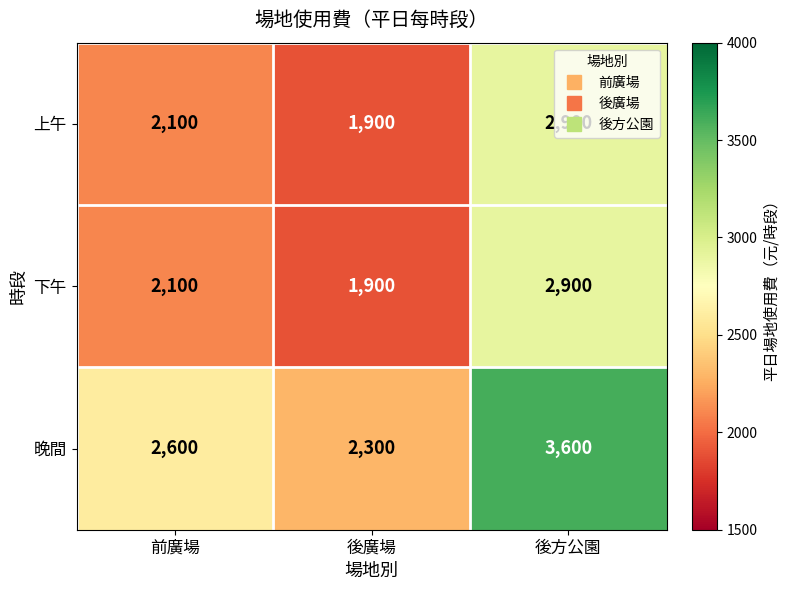

Is it true that 上午 equals 2900 at 後方公園?

True